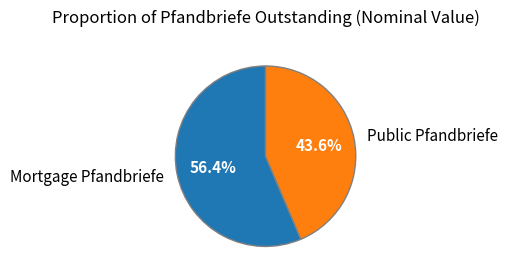

Approximately how many times larger is the value at Mortgage Pfandbriefe compared to Public Pfandbriefe?

1.3